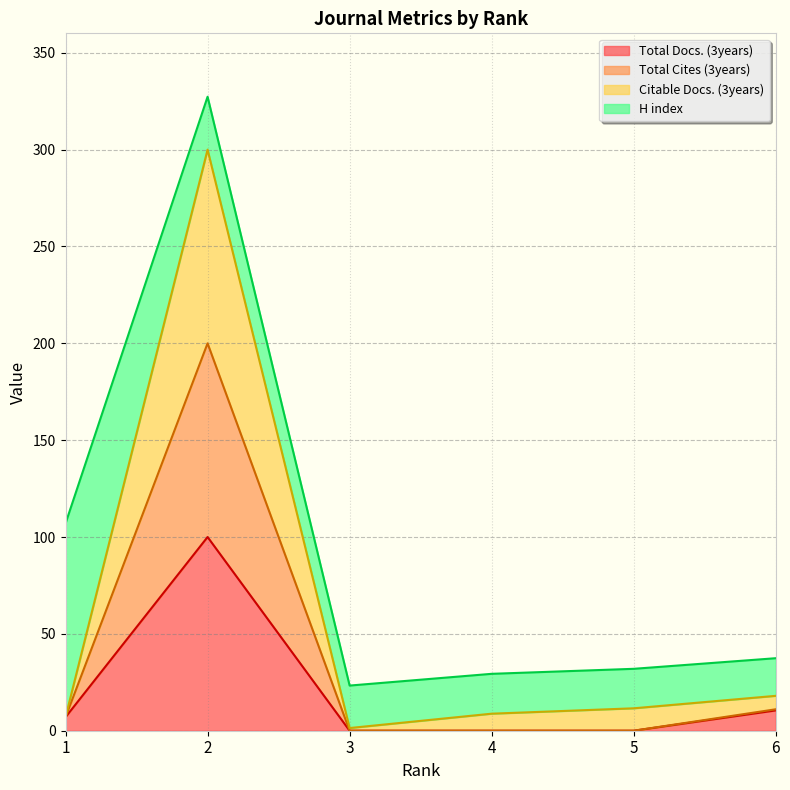

At which category does the chart reach its peak across all series?

2